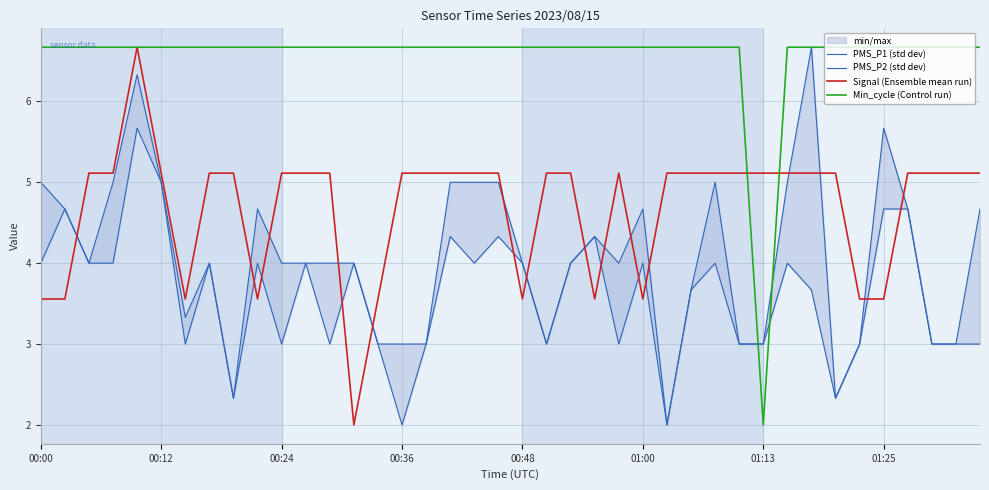

What is the maximum value for Signal (Ensemble mean run)?

6.7